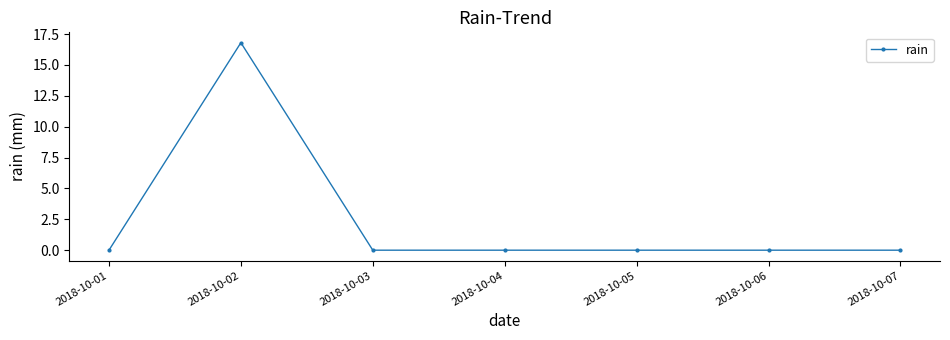

What is the average value?

2.4